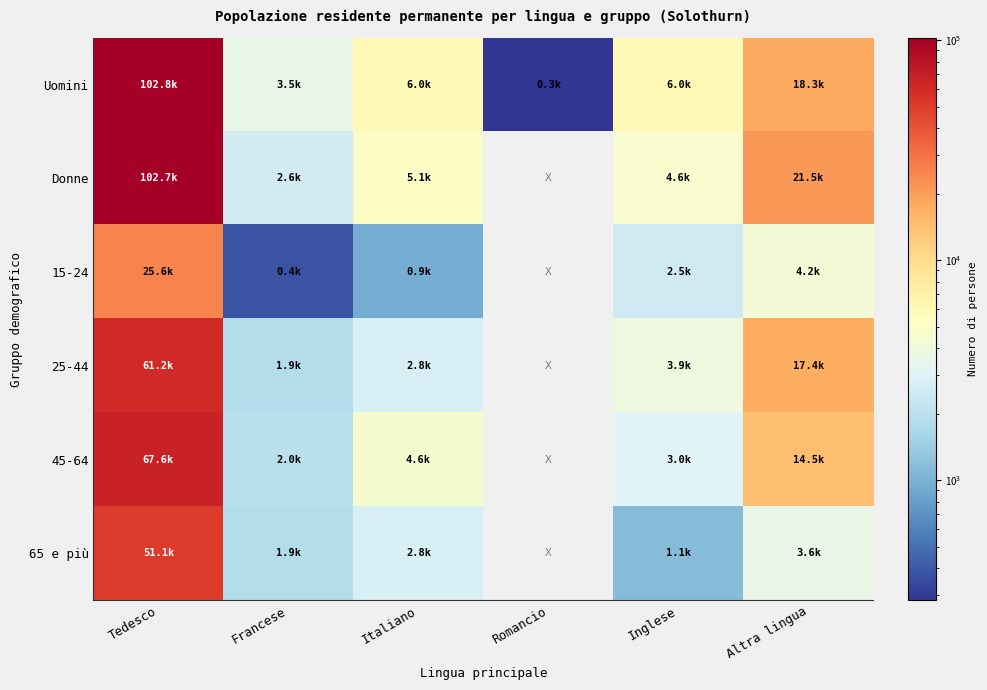

Which series has the largest total across all categories?

Uomini